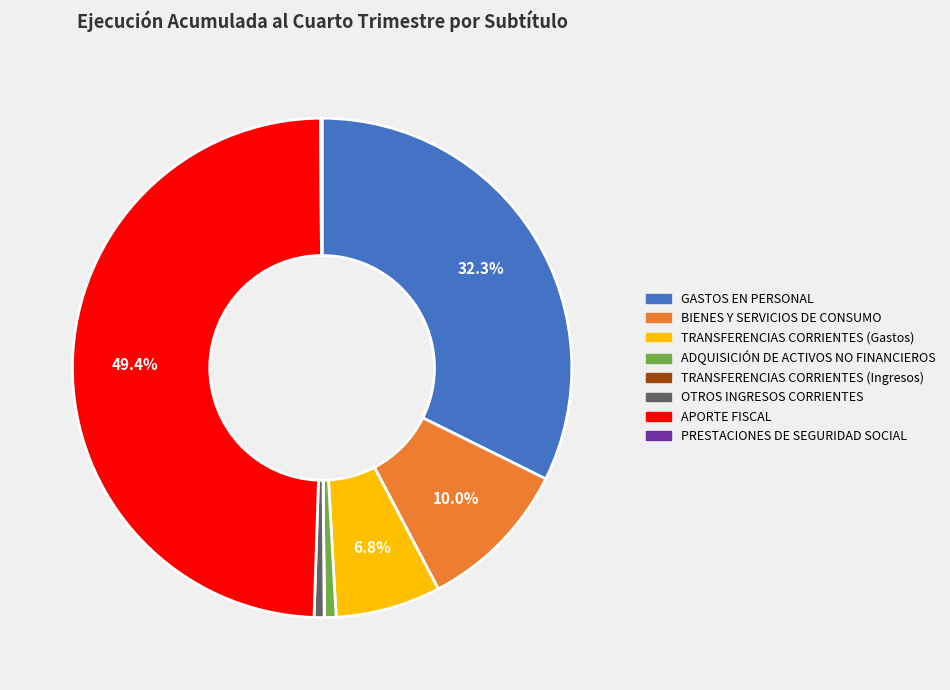

Which slice is the largest?

APORTE FISCAL